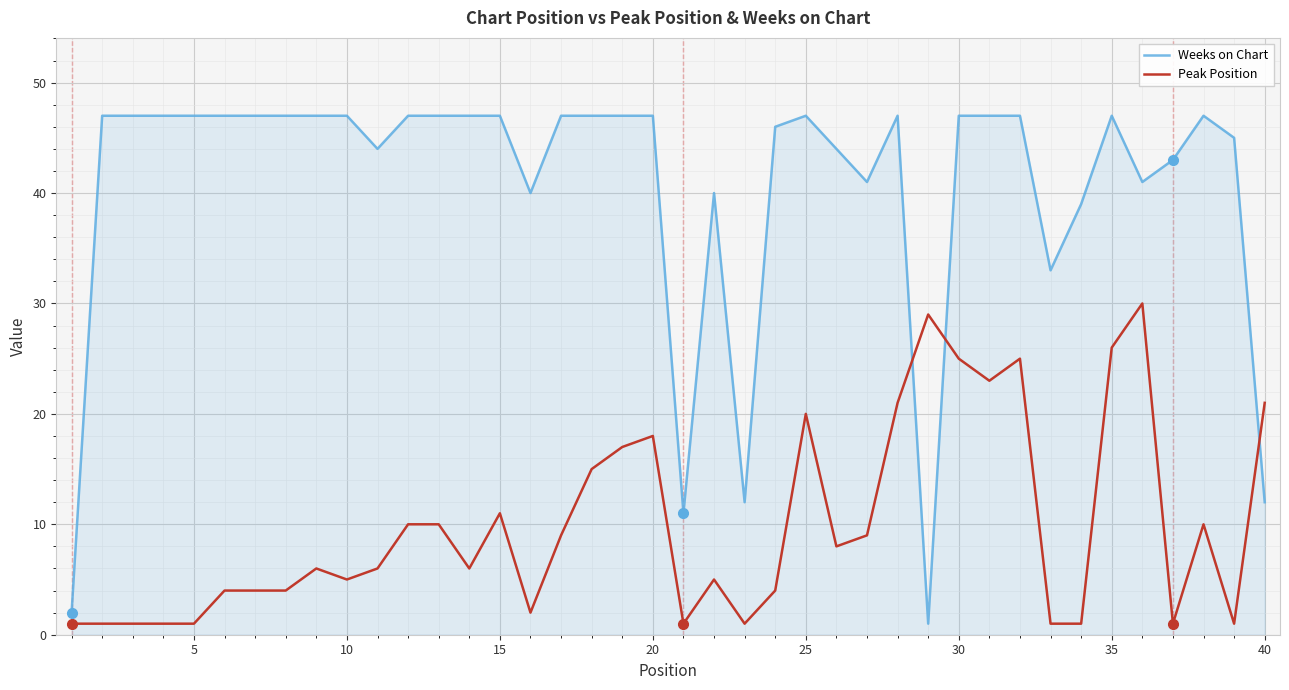

List the series in order of their overall mean, lowest first.

Peak Position, Weeks on Chart